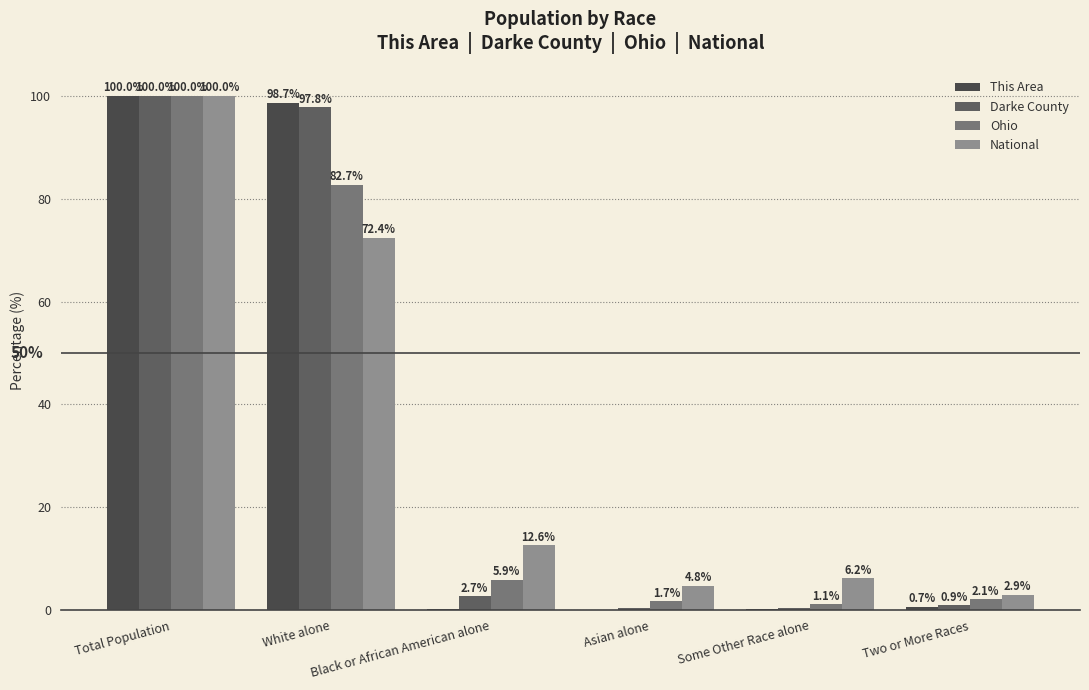

Read the Ohio value at Black or African American alone.

5.9